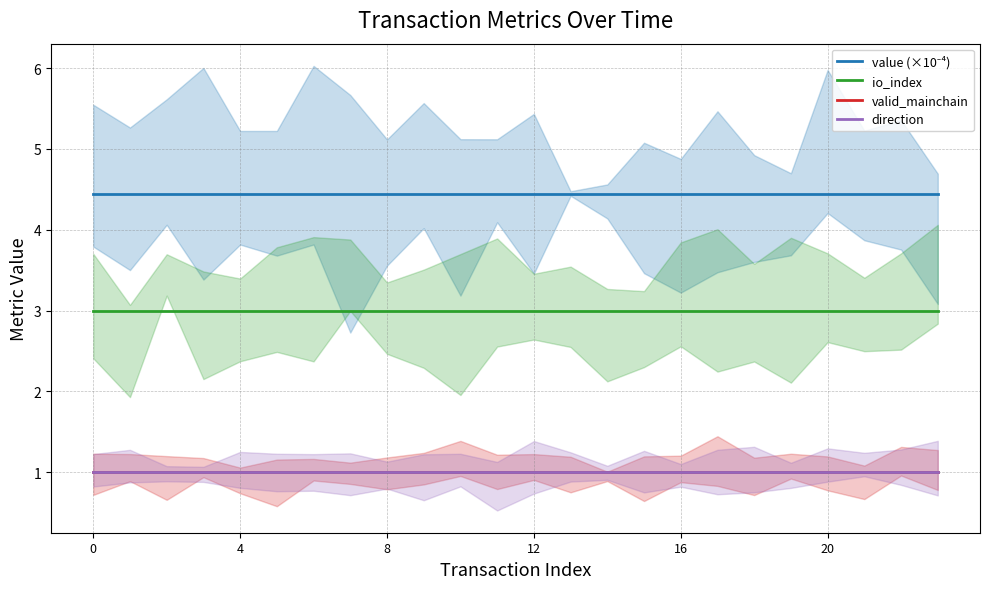

Is the value of direction at 11 greater than the value of io_index at 16?

No